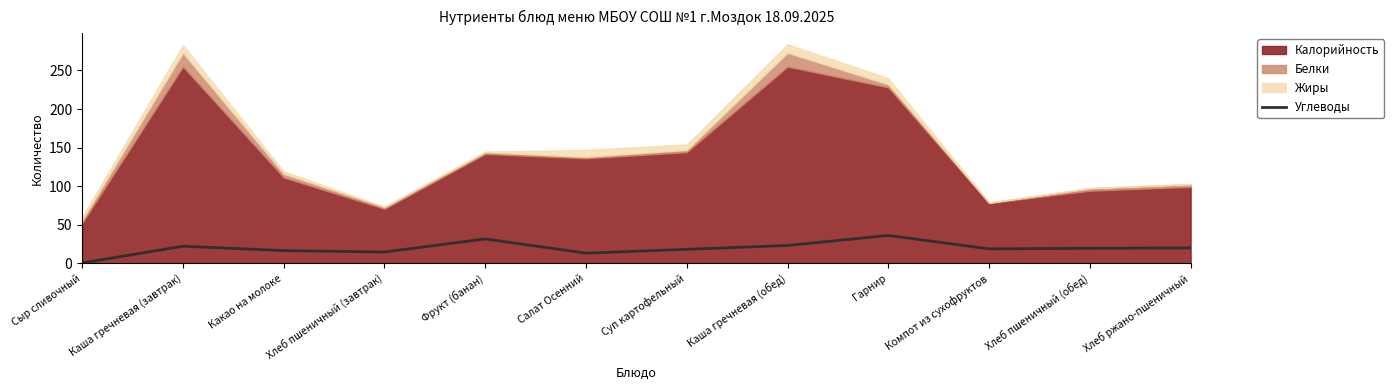

The Углеводы series shows 22.0 at Каша гречневая (завтрак). True or false?

True